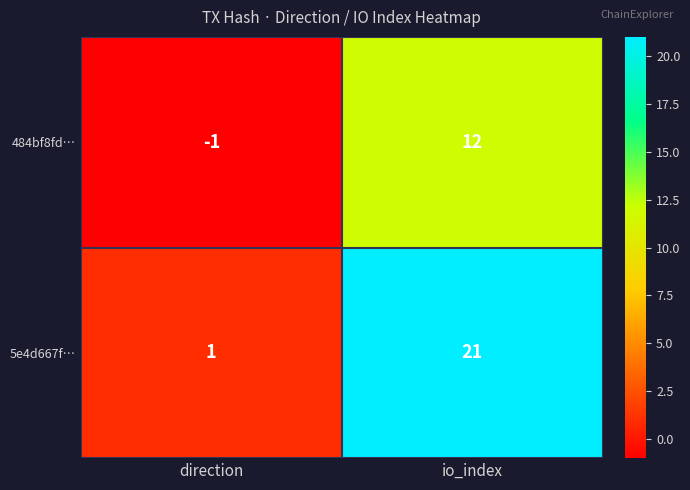

Reading left to right, list all the values displayed in this chart.

484bf8fd…: direction=-1	io_index=12
5e4d667f…: direction=1	io_index=21